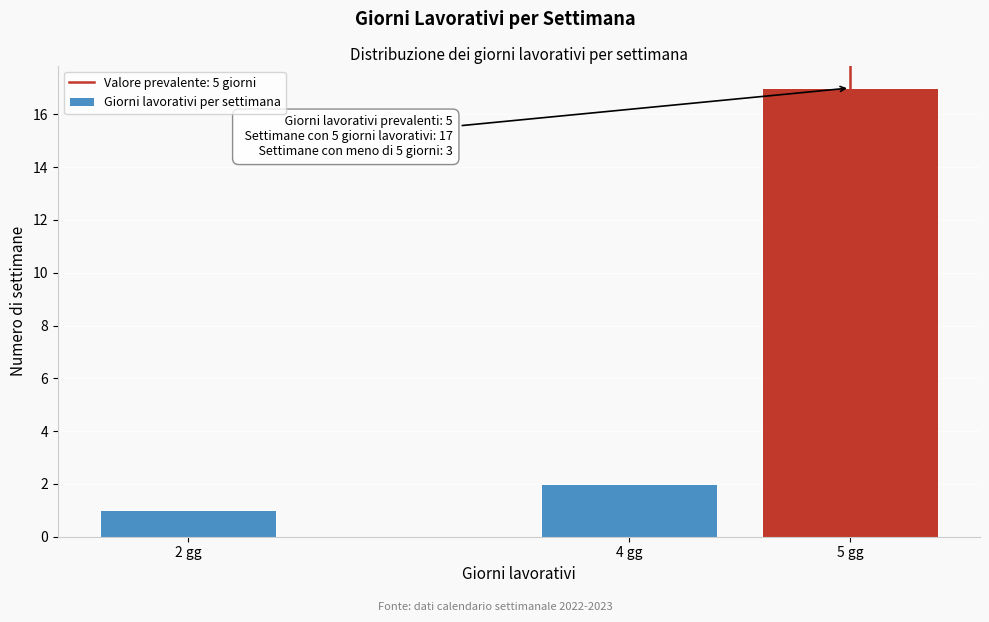

Reading left to right, what are all the values shown in this chart?

1	2	17